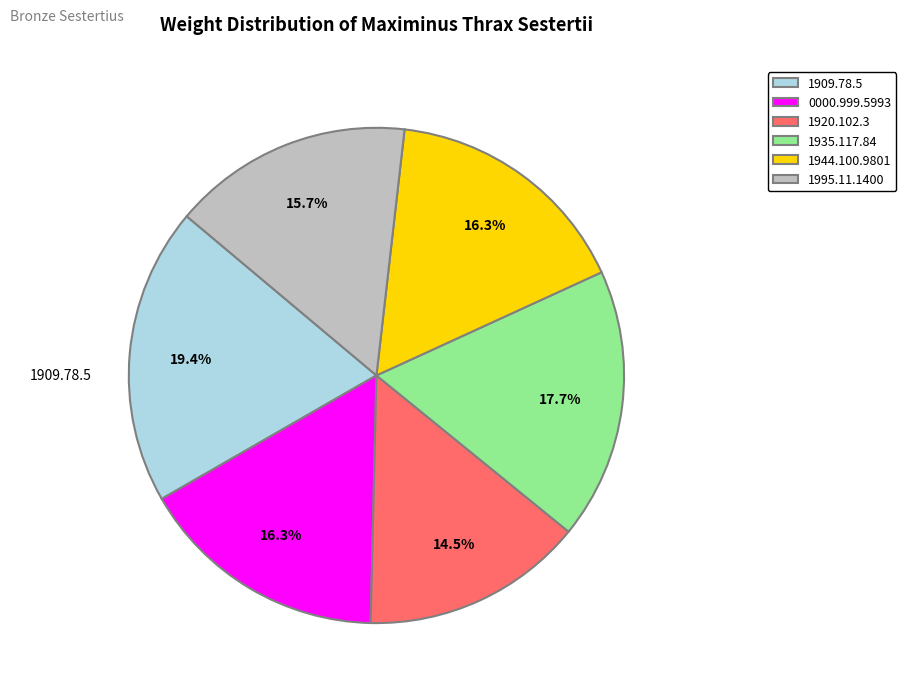

Which category has the biggest portion of the pie?

1909.78.5